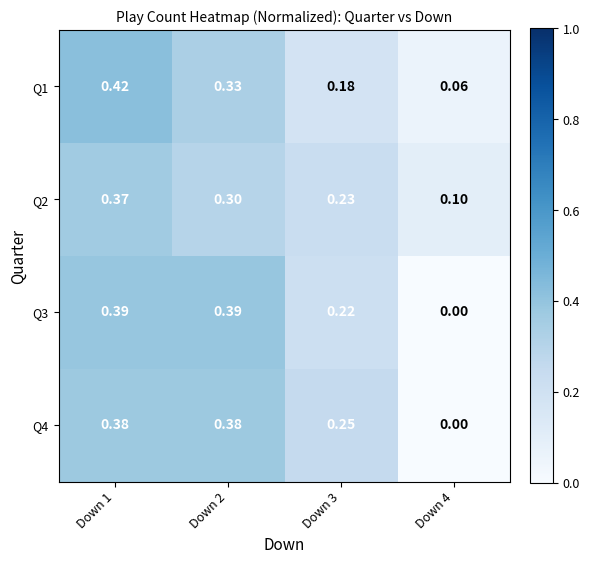

Is the value of Q3 at Down 3 greater than the value of Q2 at Down 1?

No